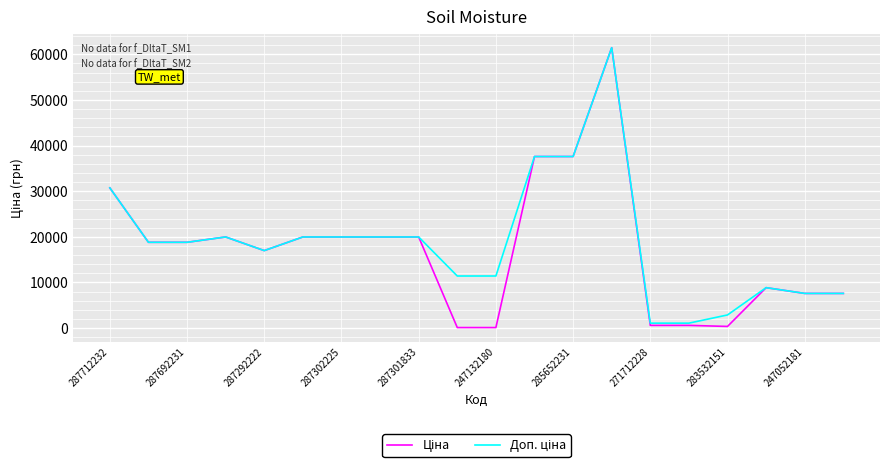

Rank the series by their maximum value, from highest to lowest.

Ціна, Доп. ціна